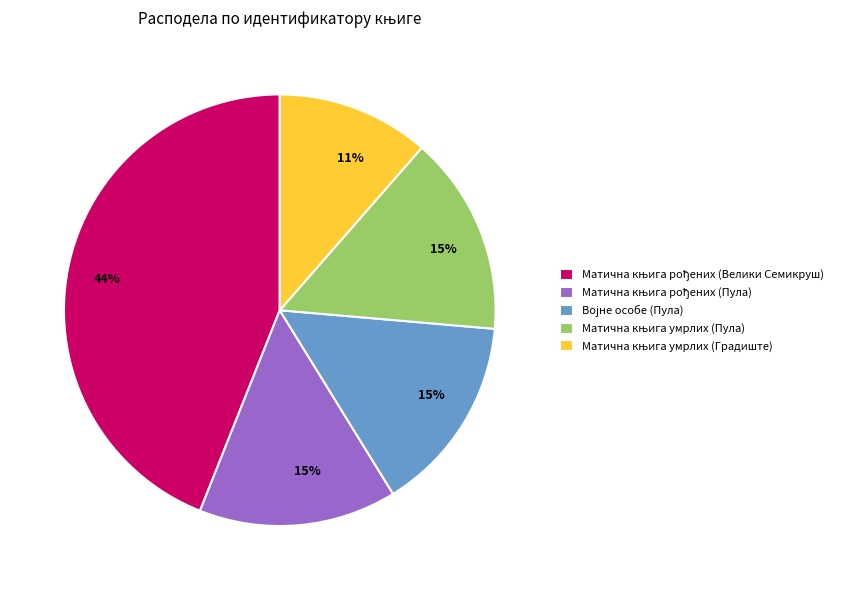

To the nearest percent, what is the average slice percentage?

20%